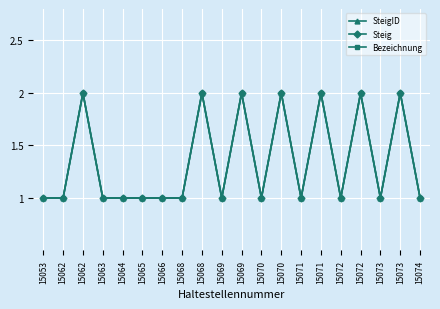

What is the maximum value shown in the chart?

2